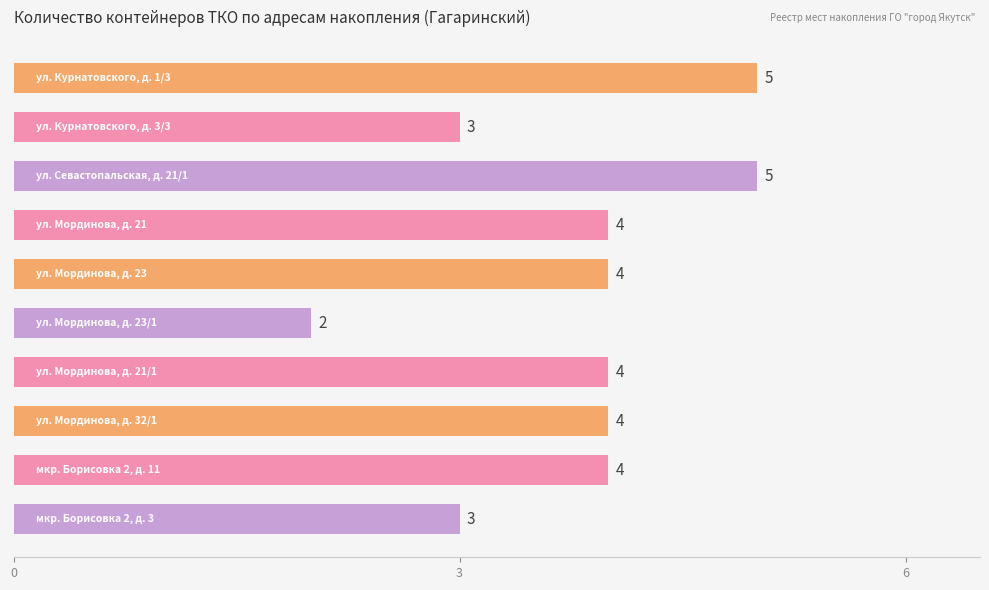

What is the greatest value displayed?

5